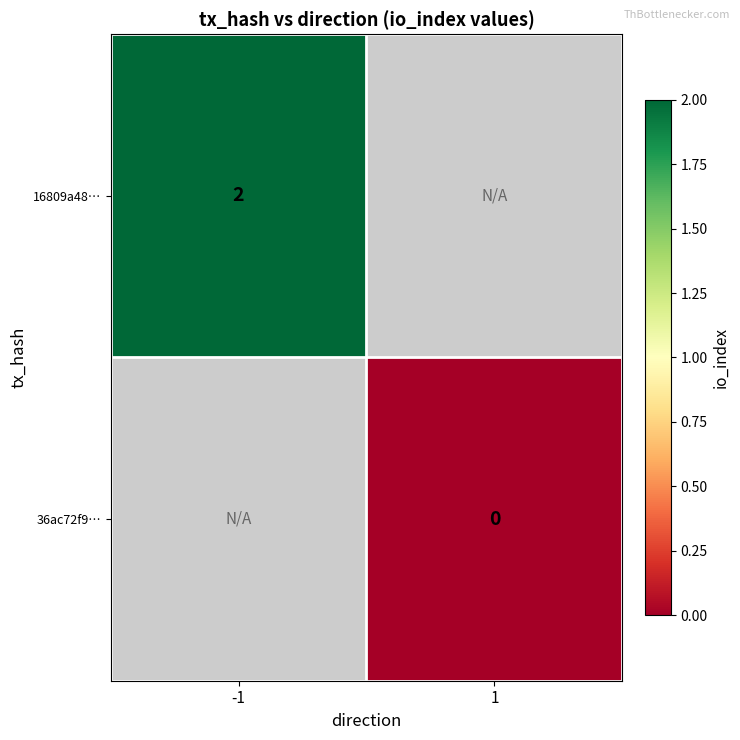

Count the number of categories in the chart.

2